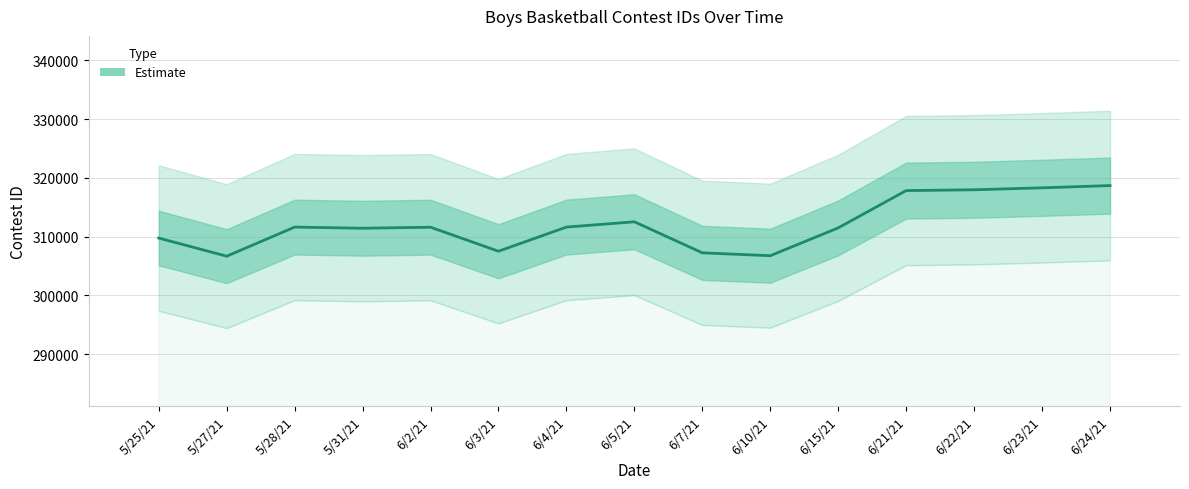

Which label corresponds to the largest value in the chart?

6/24/21